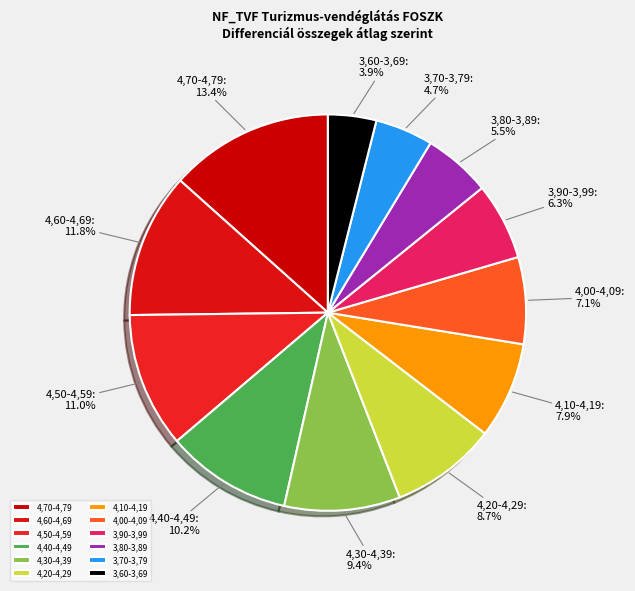

Rank the categories by value from highest to lowest.

4,70-4,79, 4,60-4,69, 4,50-4,59, 4,40-4,49, 4,30-4,39, 4,20-4,29, 4,10-4,19, 4,00-4,09, 3,90-3,99, 3,80-3,89, 3,70-3,79, 3,60-3,69